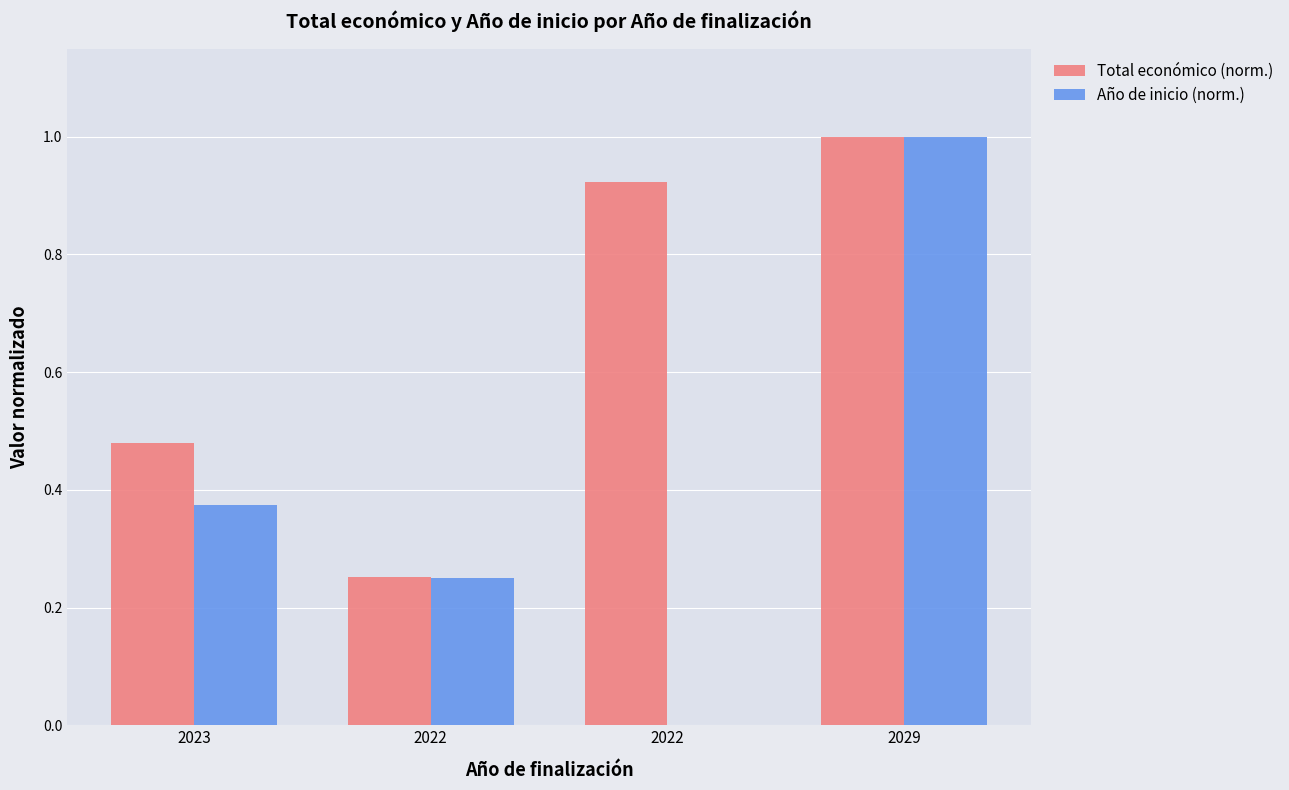

What is the maximum value shown in the chart?

1.0